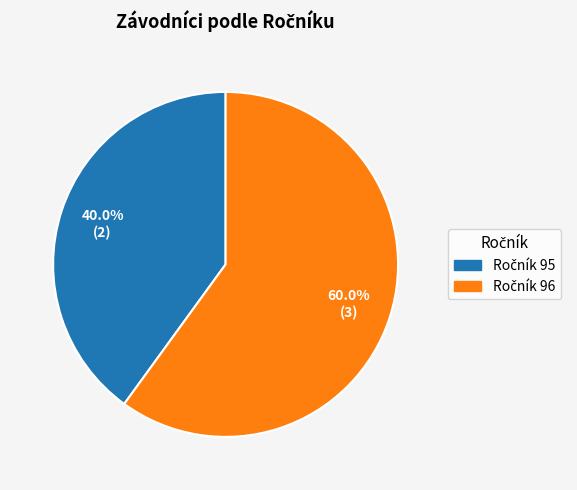

Is there a majority slice in this chart?

Yes